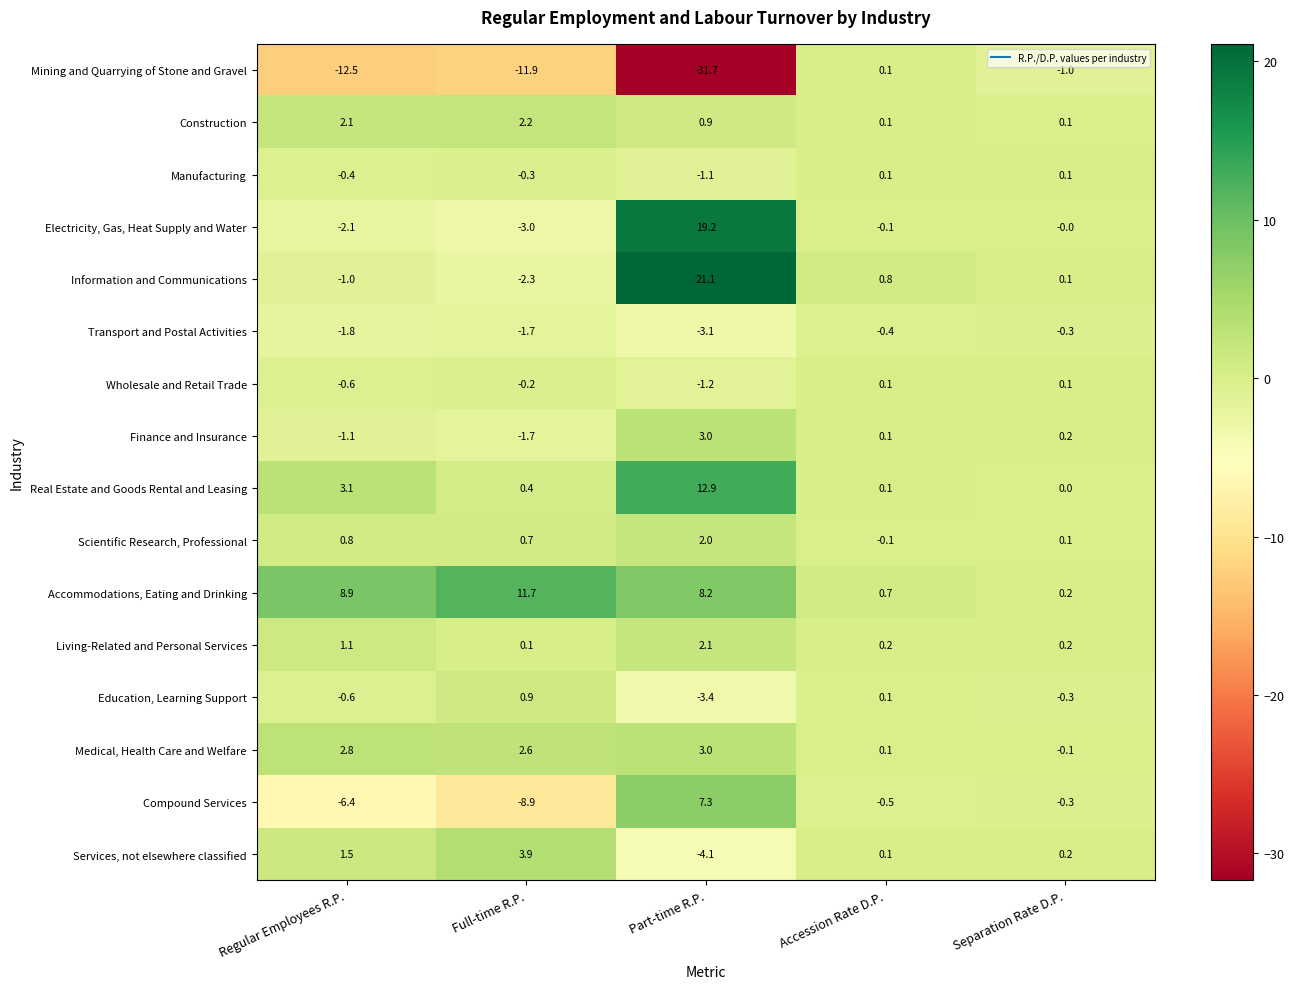

At which category is the sum across all series the highest?

Part-time R.P.